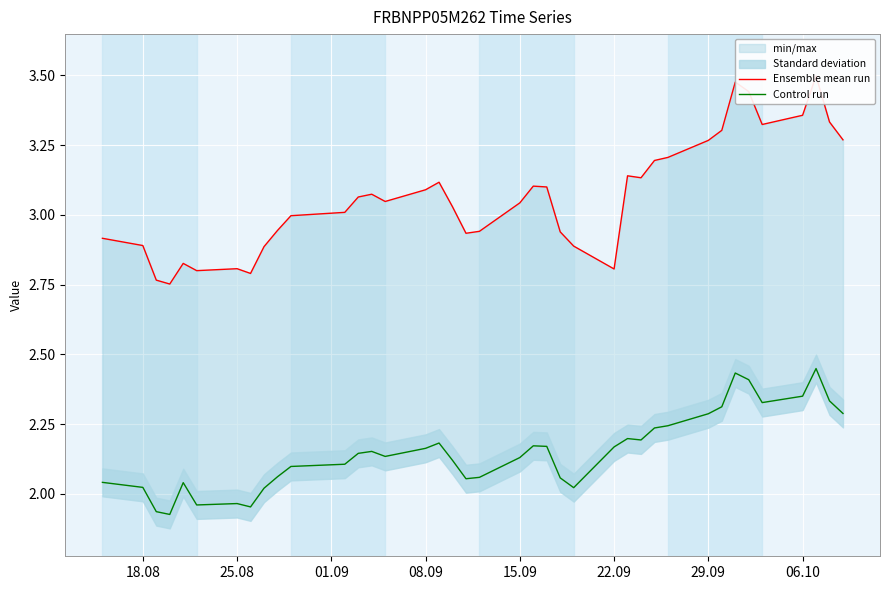

Reading right to left, list all the values displayed in this chart.

Ensemble mean run: 3.3	3.3	3.5	3.4	3.3	3.4	3.5	3.3	3.3	3.2	3.2	3.1	3.1	2.8	2.9	2.9	3.1	3.1	3.0	2.9	2.9	3.0	3.1	3.1	3.0	3.1	3.1	3.0	3.0	2.9	2.9	2.8	2.8	2.8	2.8	2.8	2.8	2.9	2.9
Control run: 2.3	2.3	2.4	2.4	2.3	2.4	2.4	2.3	2.3	2.2	2.2	2.2	2.2	2.2	2.0	2.1	2.2	2.2	2.1	2.1	2.1	2.1	2.2	2.2	2.1	2.2	2.1	2.1	2.1	2.1	2.0	2.0	2.0	2.0	2.0	1.9	1.9	2.0	2.0